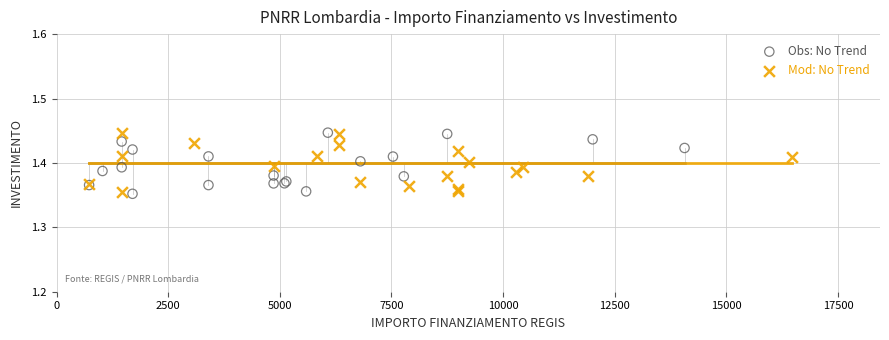

What are all the series names shown in the legend?

Obs: No Trend, Mod: No Trend